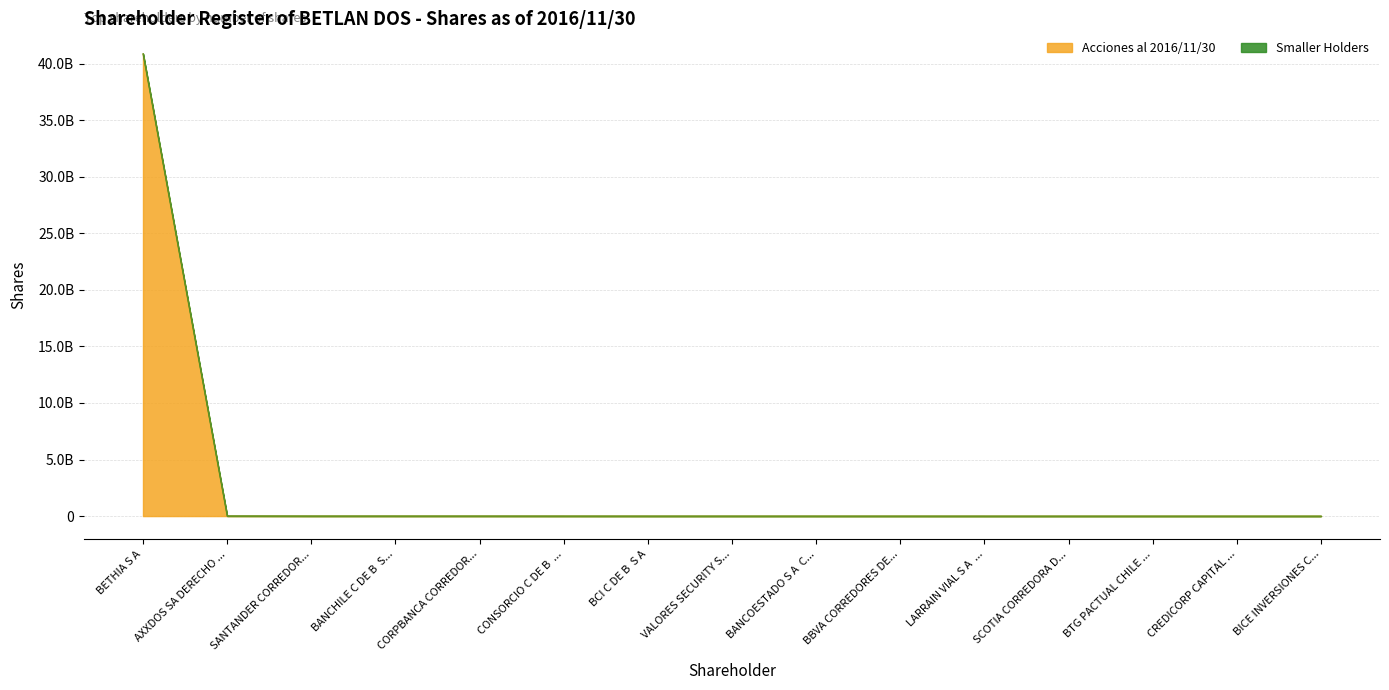

Between LARRAIN VIAL S A ... and SCOTIA CORREDORA D..., which is larger?

LARRAIN VIAL S A ...